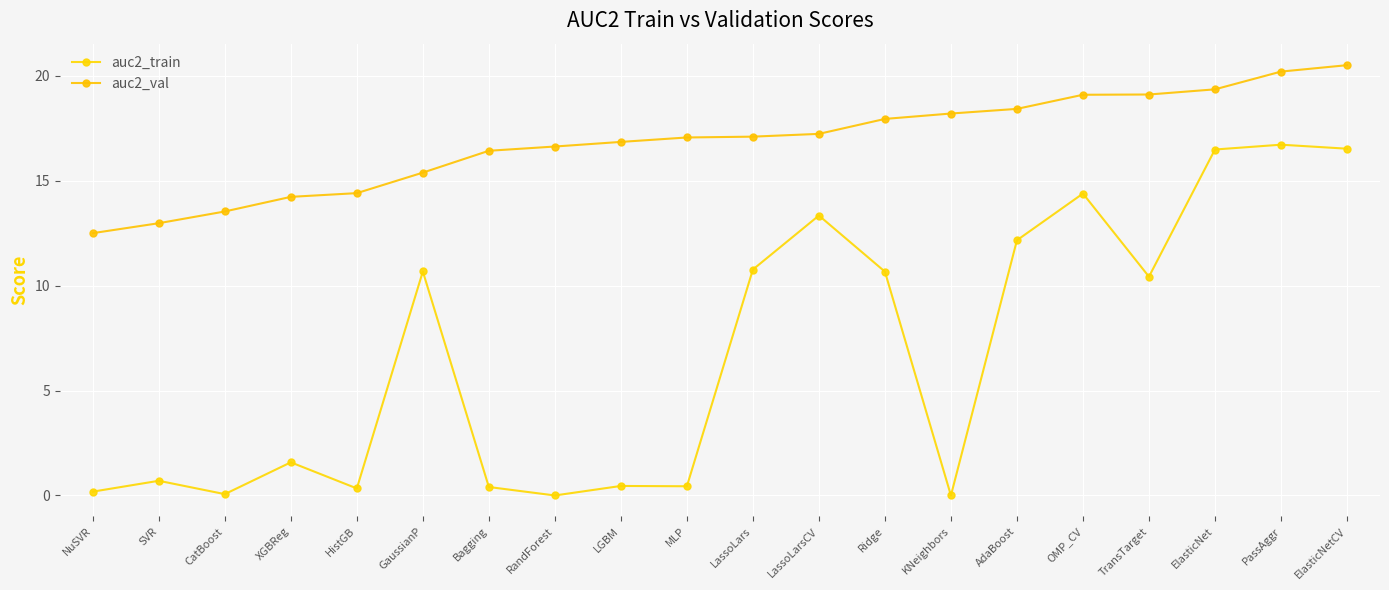

What is the sum of the auc2_val values at ElasticNet and CatBoost?

32.9